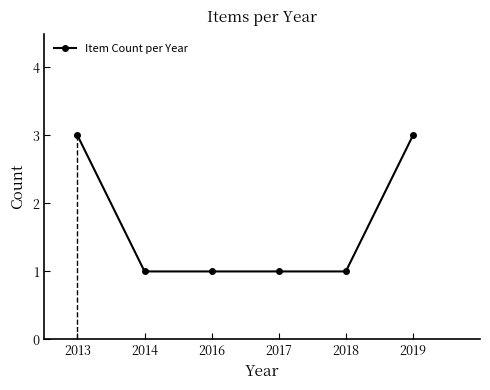

Approximately how many times larger is the value at 2017 compared to 2013?

0.3